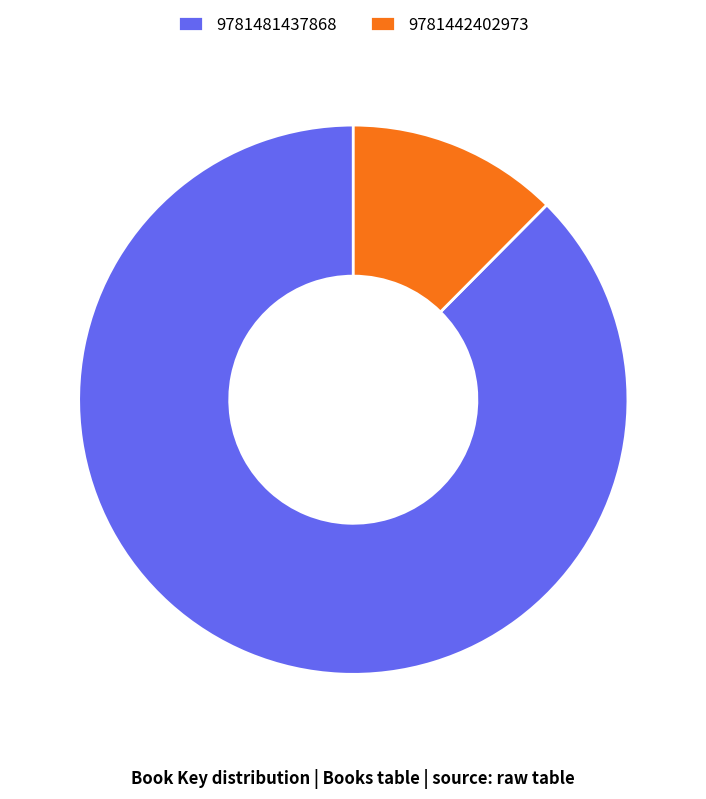

Is the sum of 9781481437868 and 9781442402973 greater than half?

Yes